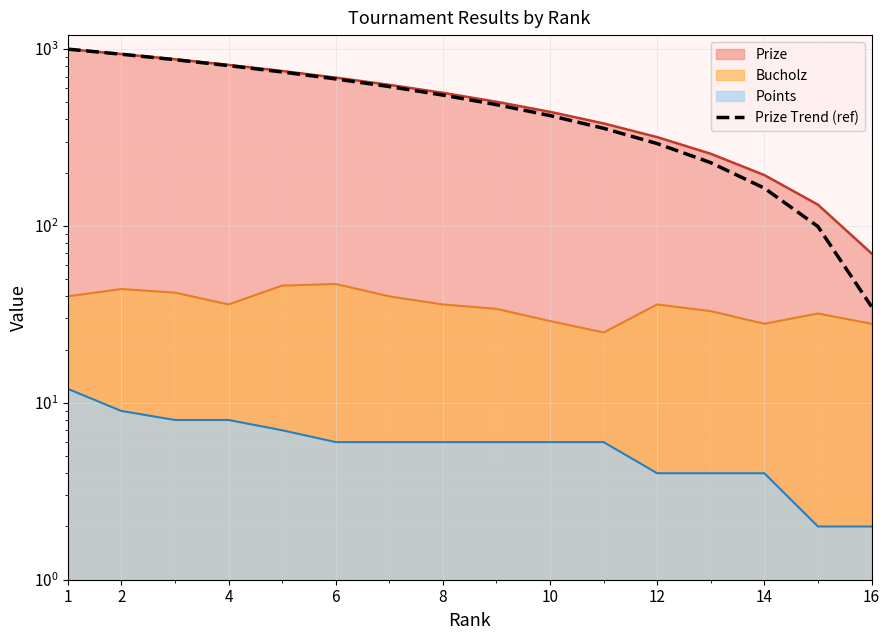

How many values are below 549?

8